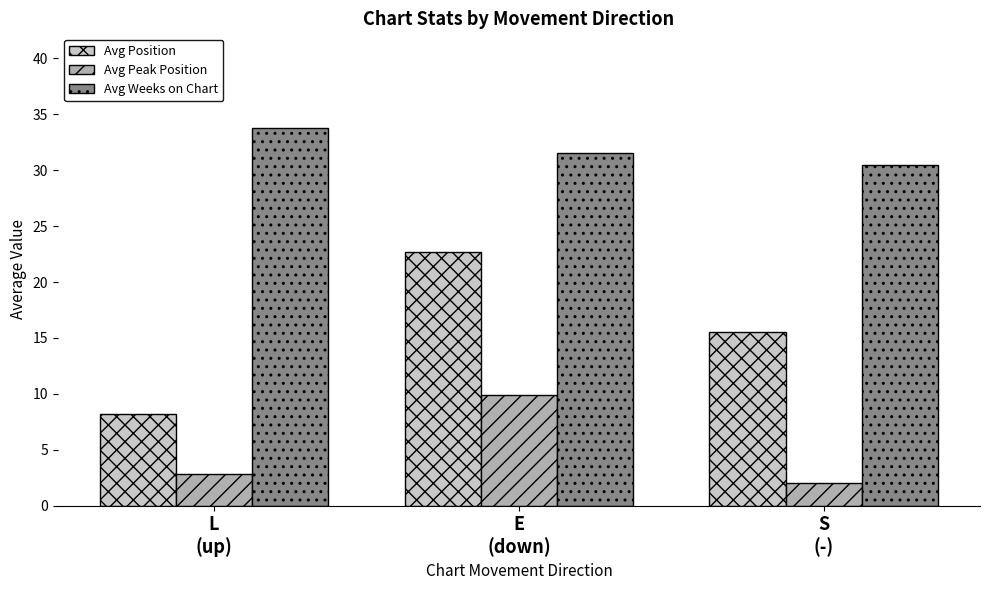

How many data points in Avg Position are less than 15?

1